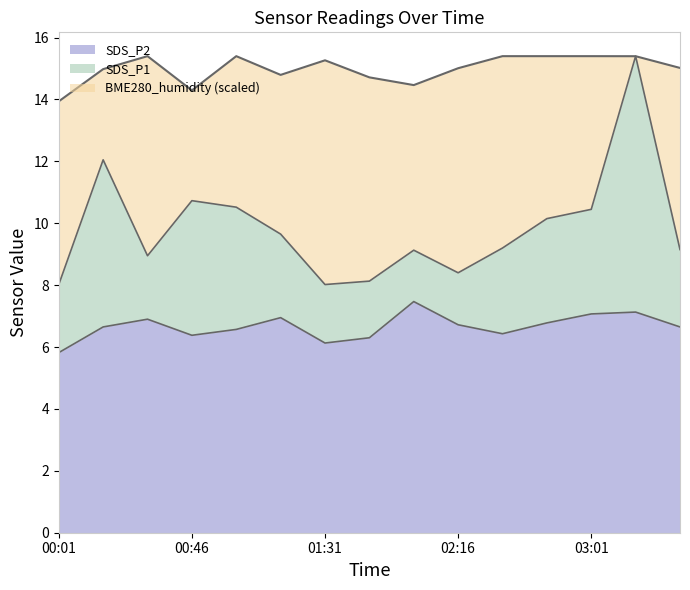

True or false: SDS_P2 has a value of 6.4 at 00:46.

True